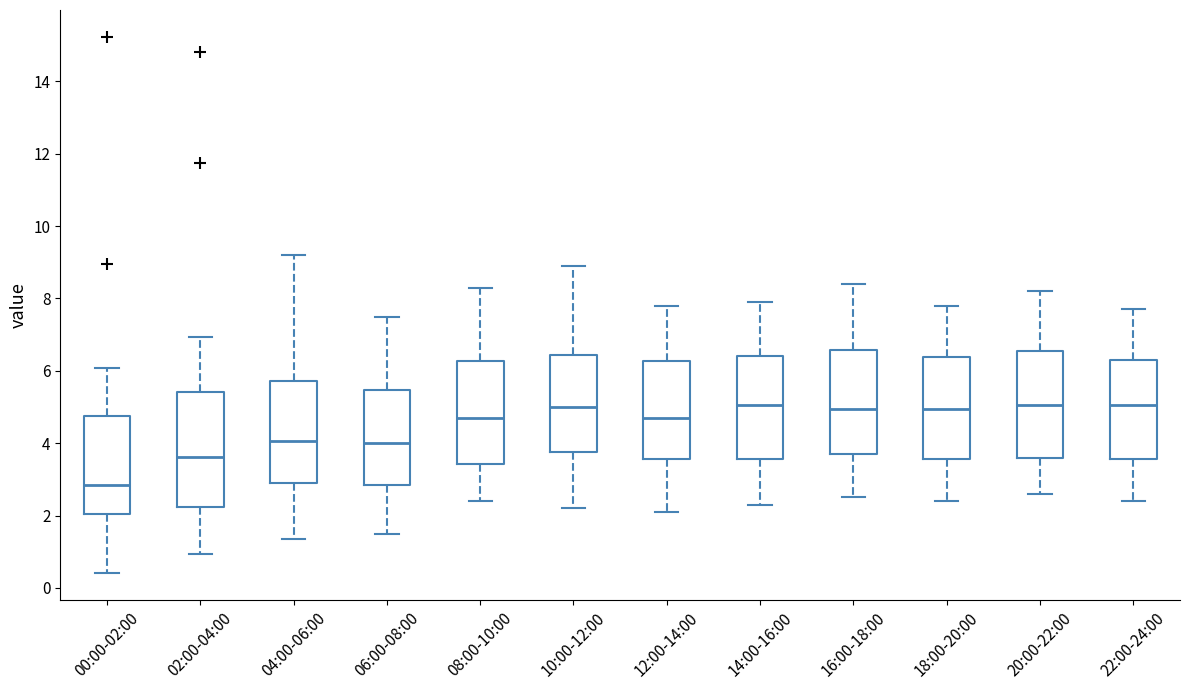

Where is the lower edge of the box for 22:00-24:00 on the y-axis? The values are not printed on the chart, so give them approximately, as read against the axis.

3.6